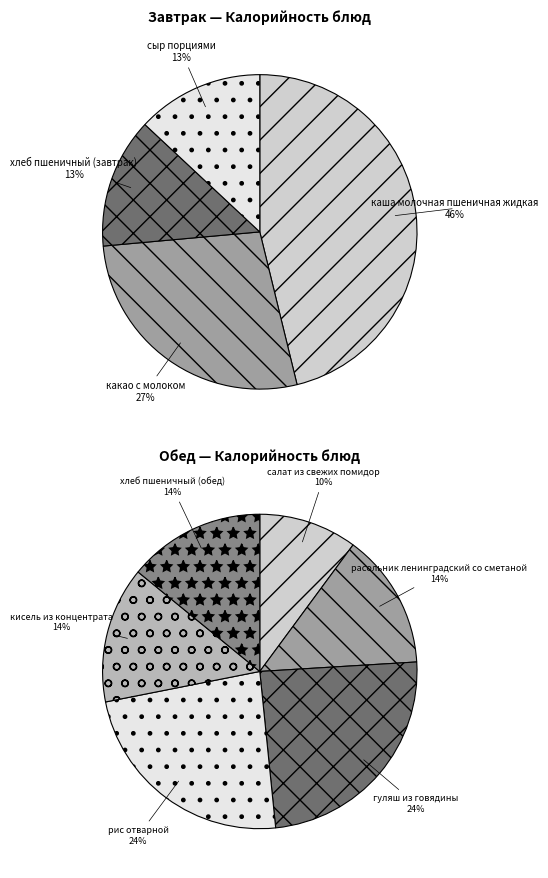

Between сыр порциями and какао с молоком, which is larger?

какао с молоком